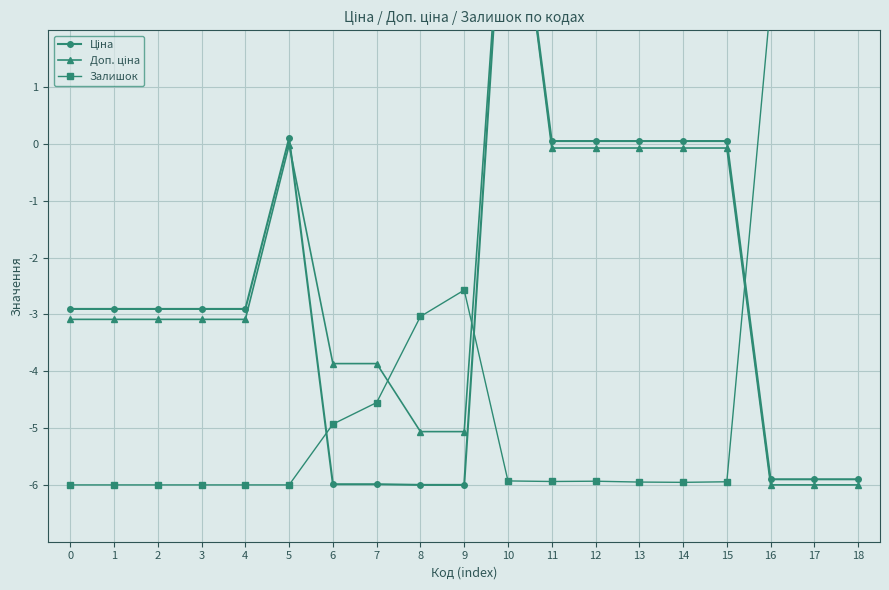

How many categories are shown in the chart?

19